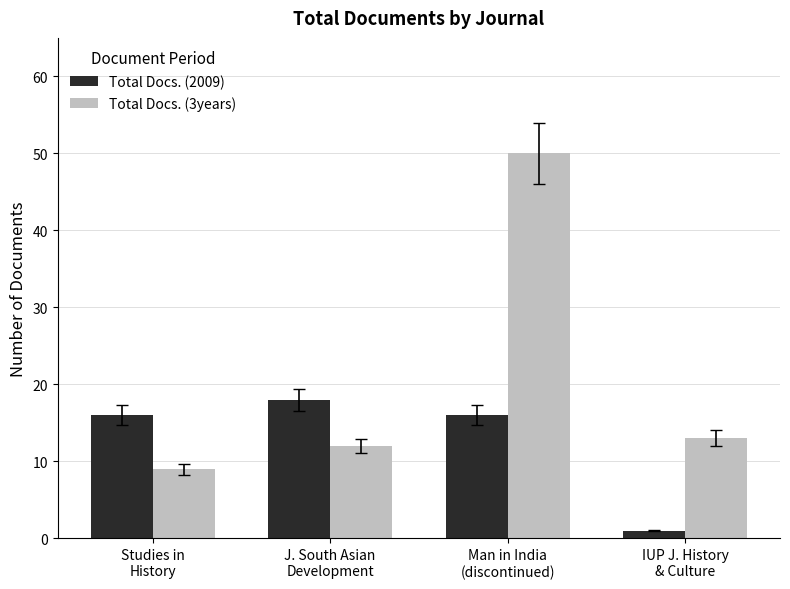

What is the difference between the Total Docs. (2009) values at Studies in
History and J. South Asian
Development?

2